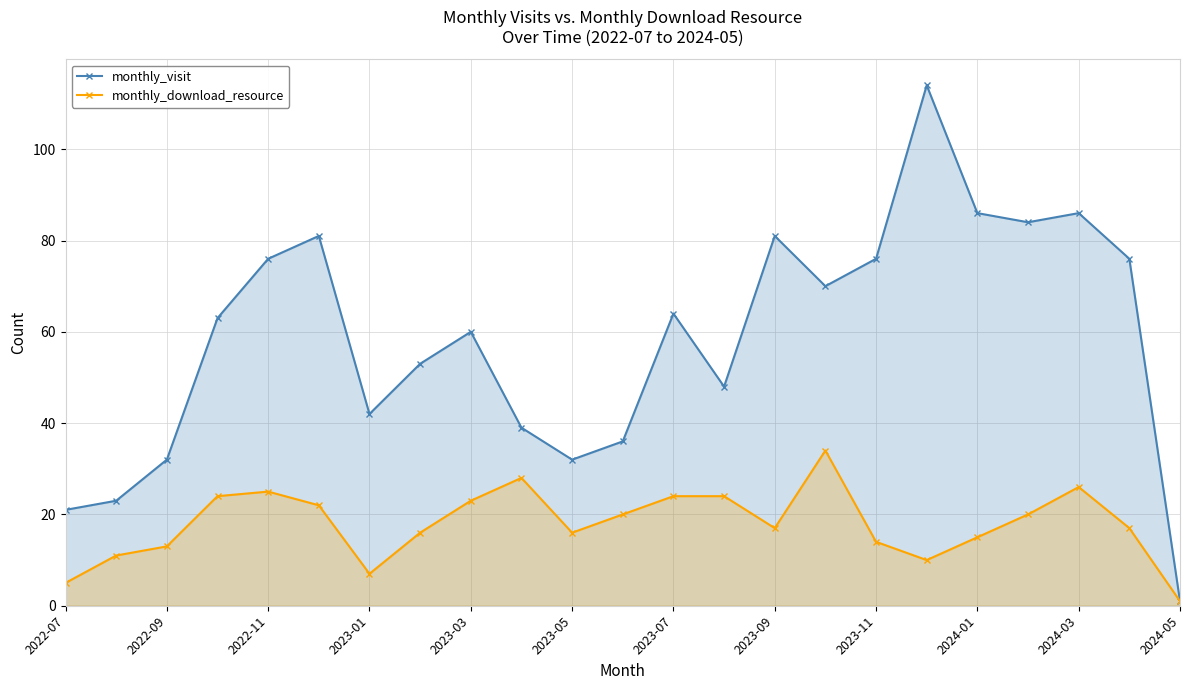

How many interior local valleys does the monthly_download_resource series have?

4